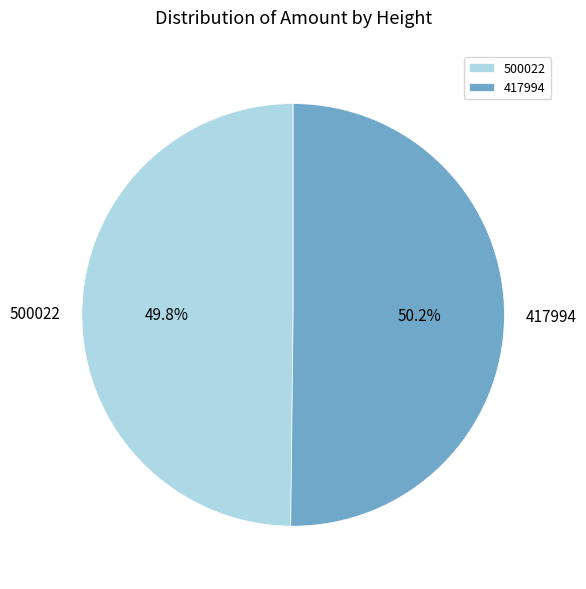

Is it true that 500022 is 50% of the pie?

True